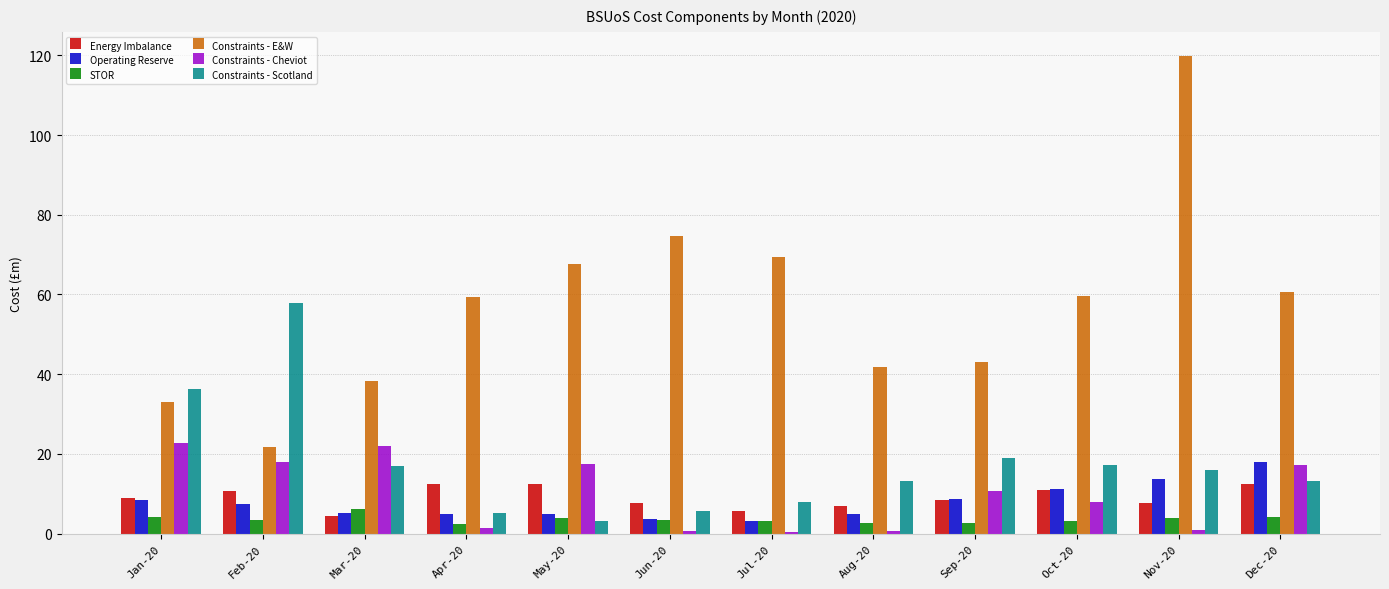

What is the maximum value for Constraints - E&W?

119.9